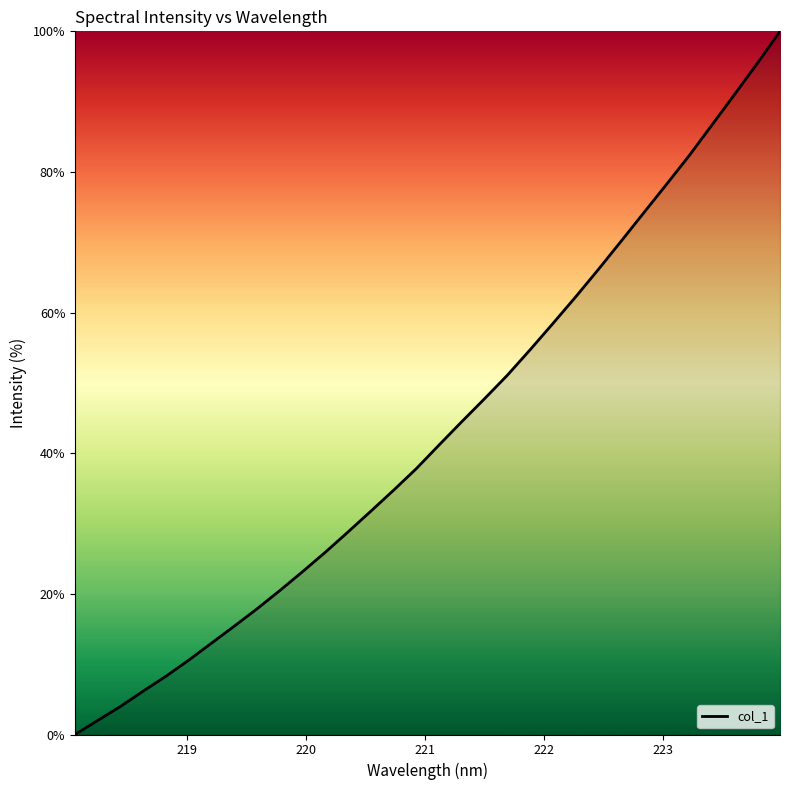

What is the maximum value shown in the chart?

100.0